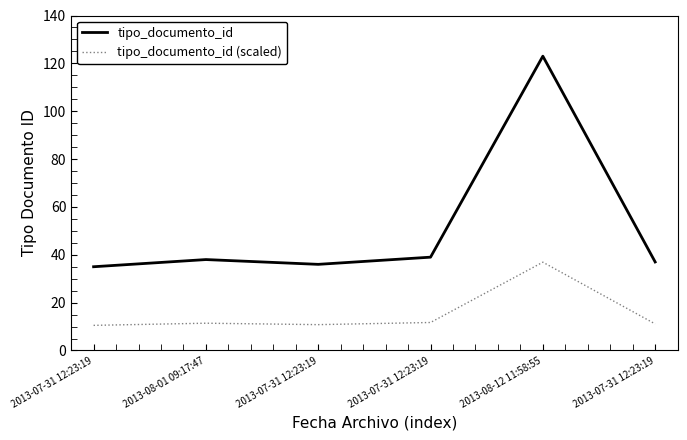

Rank the categories by tipo_documento_id (scaled) value from highest to lowest.

2013-08-12 11:58:55, 2013-07-31 12:23:19, 2013-08-01 09:17:47, 2013-07-31 12:23:19, 2013-07-31 12:23:19, 2013-07-31 12:23:19